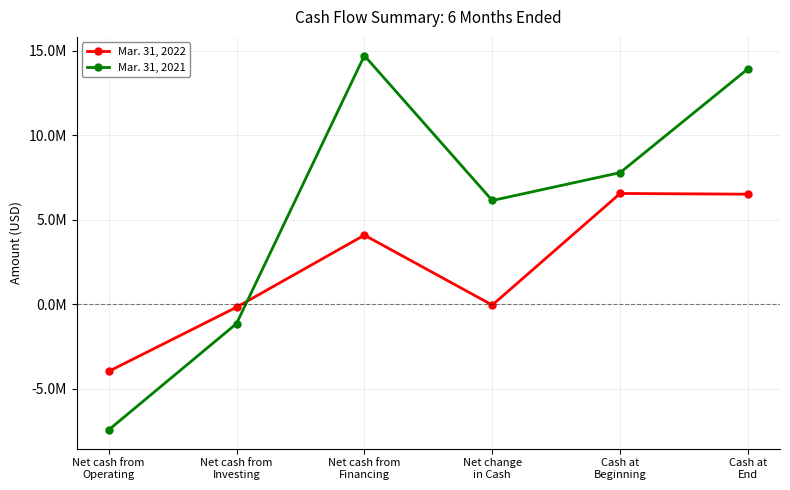

Does the chart display data point markers on the line(s)?

Yes